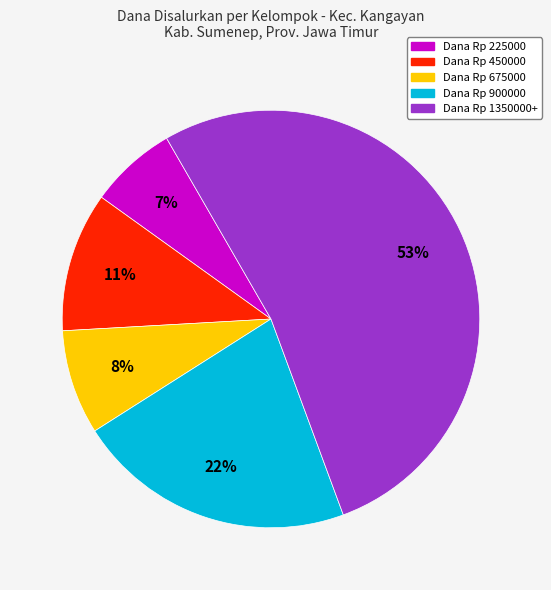

To the nearest percent, what is the difference between the largest and smallest slice percentages?

46%